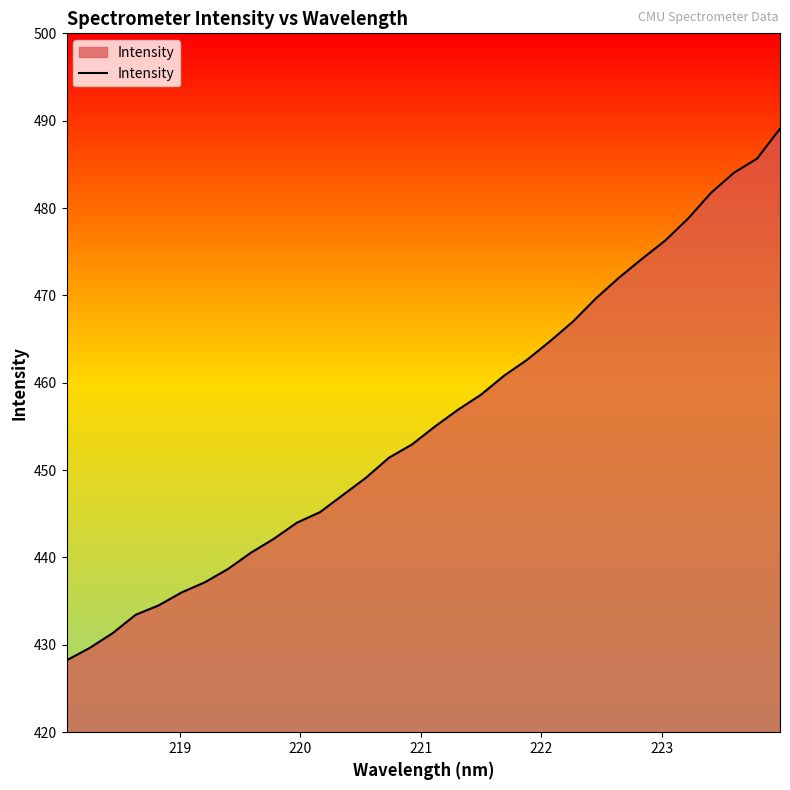

What is the difference between the maximum and minimum values?

60.9